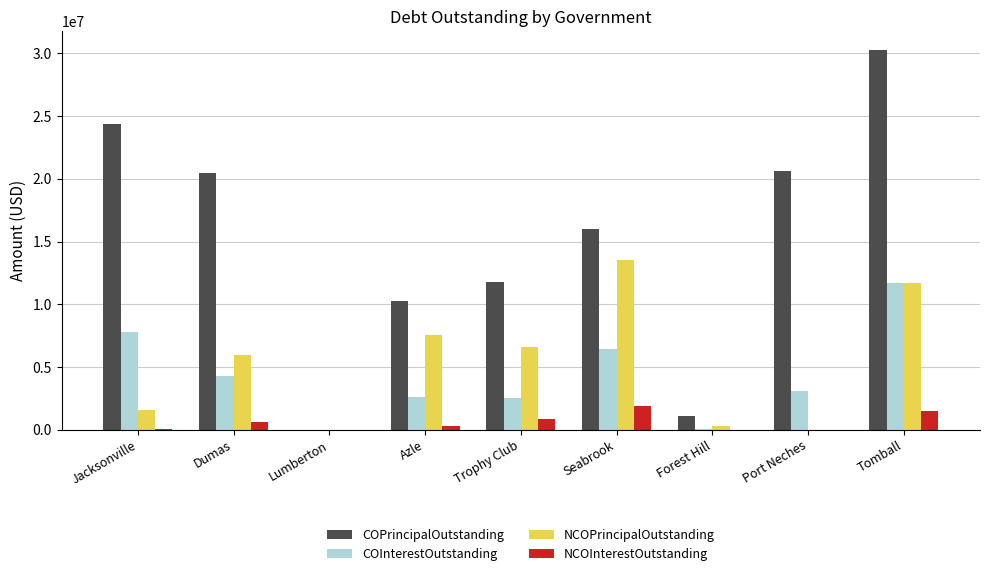

What is the total value across all series at Forest Hill?

1548521.7